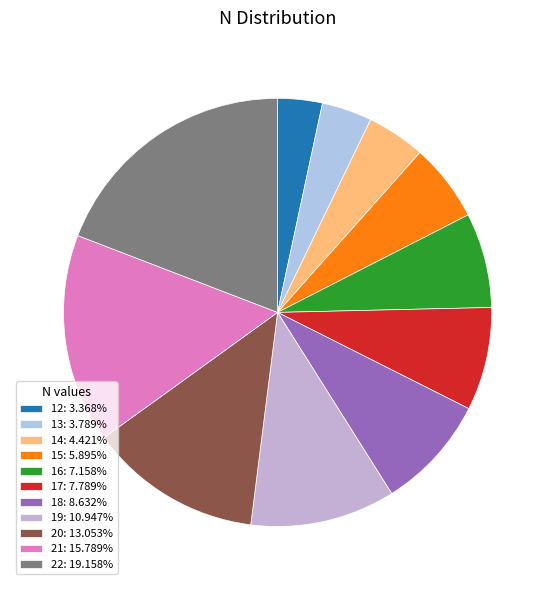

Does any single category account for the majority?

No